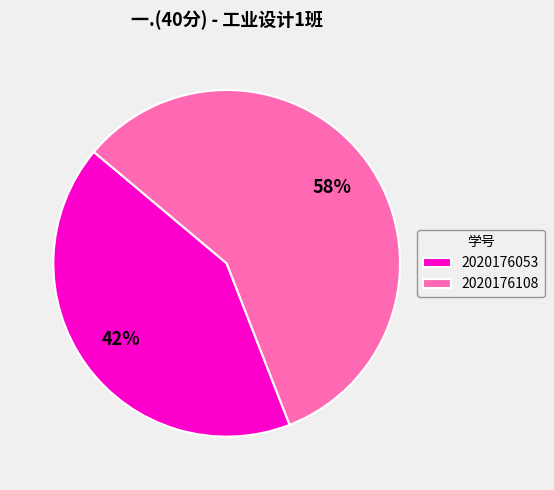

Combined, do 2020176108 and 2020176053 account for over 50%?

Yes